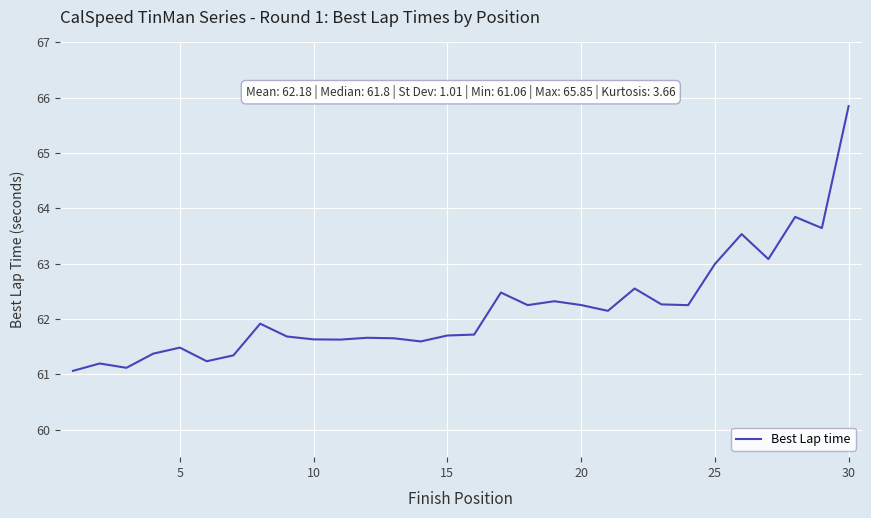

How many series are shown in this chart?

1